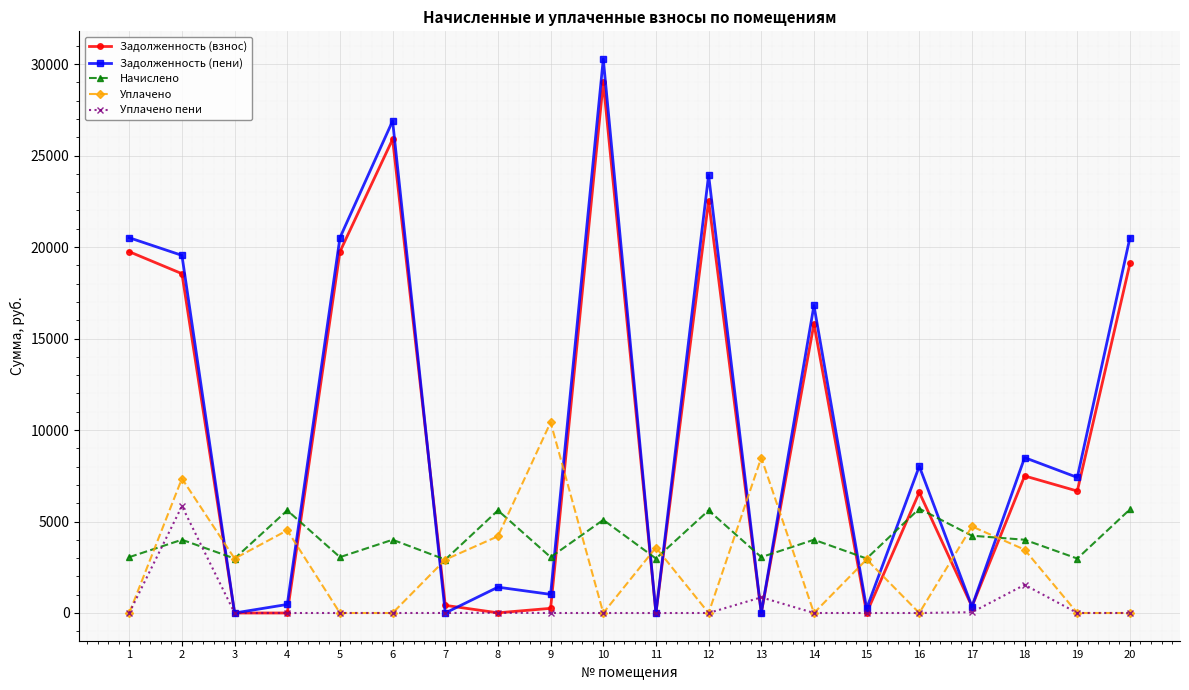

Which series changed the most between 1 and 11?

Задолженность (пени)